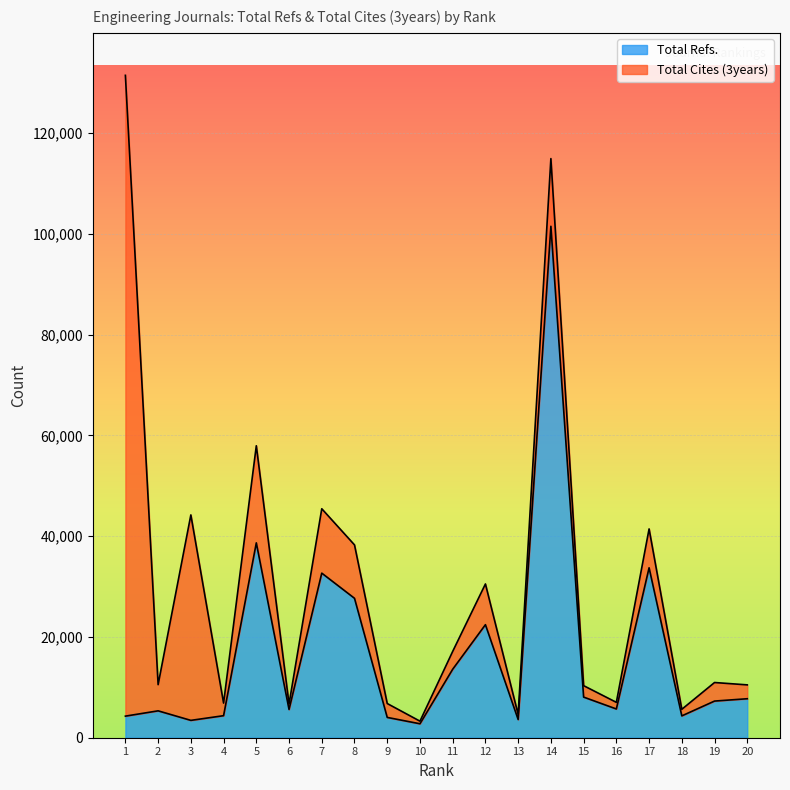

The value of Total Refs. at 14 is 101469. True or false?

True